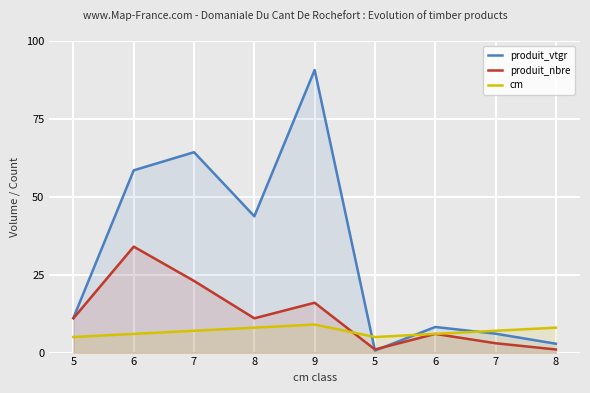

How many times do produit_nbre and produit_vtgr cross each other?

2